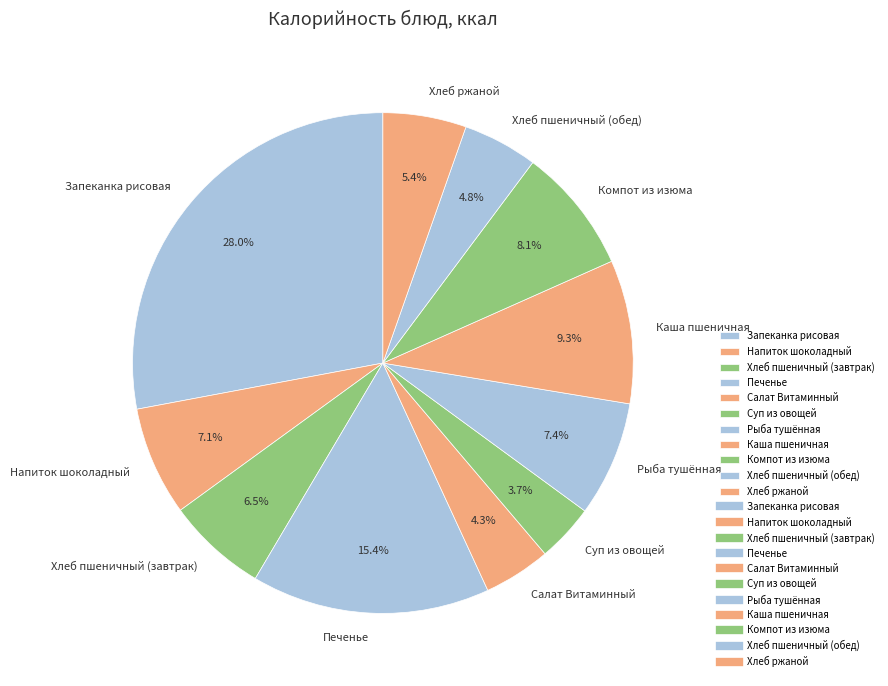

Which category has the smallest portion of the pie?

Суп из овощей